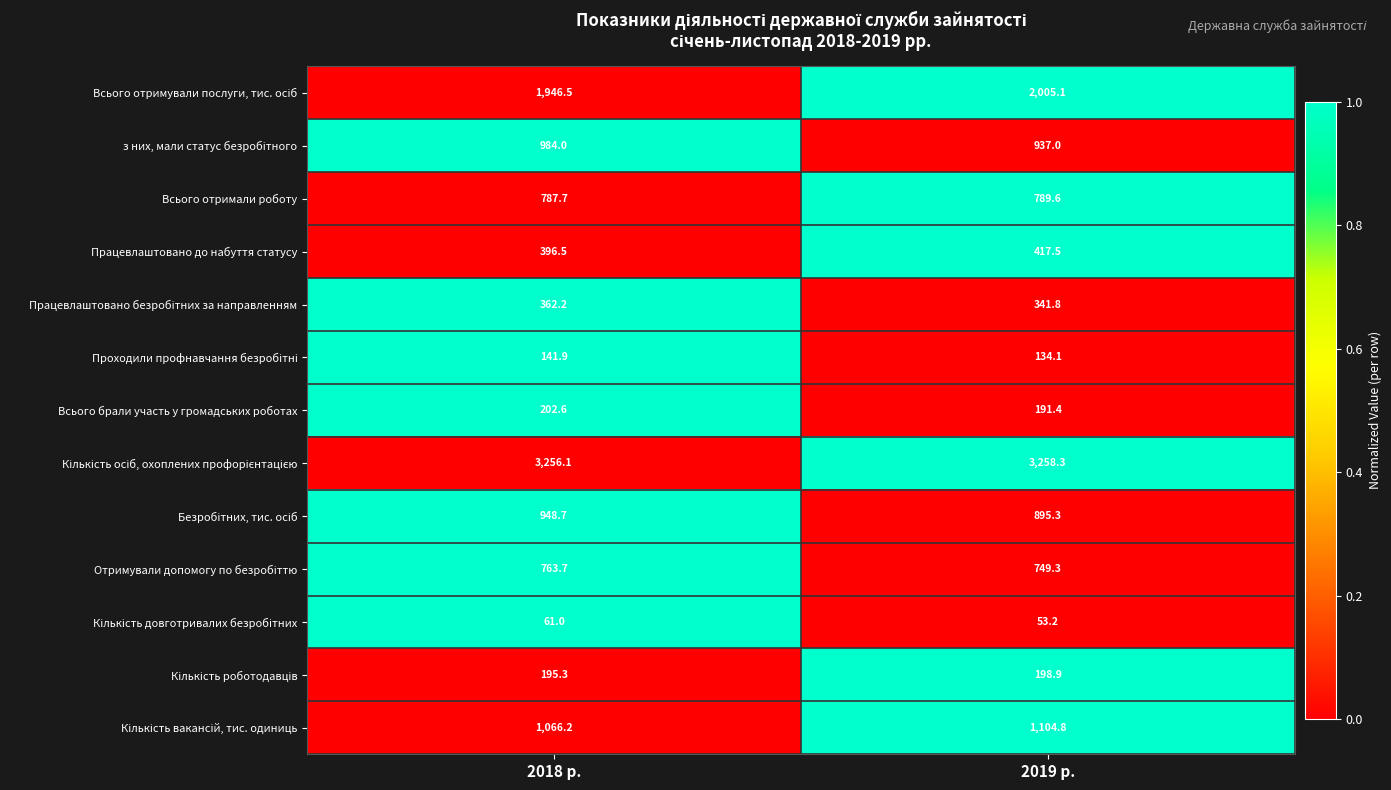

What is the difference between the highest and lowest values at 2019 р.?

3205.1